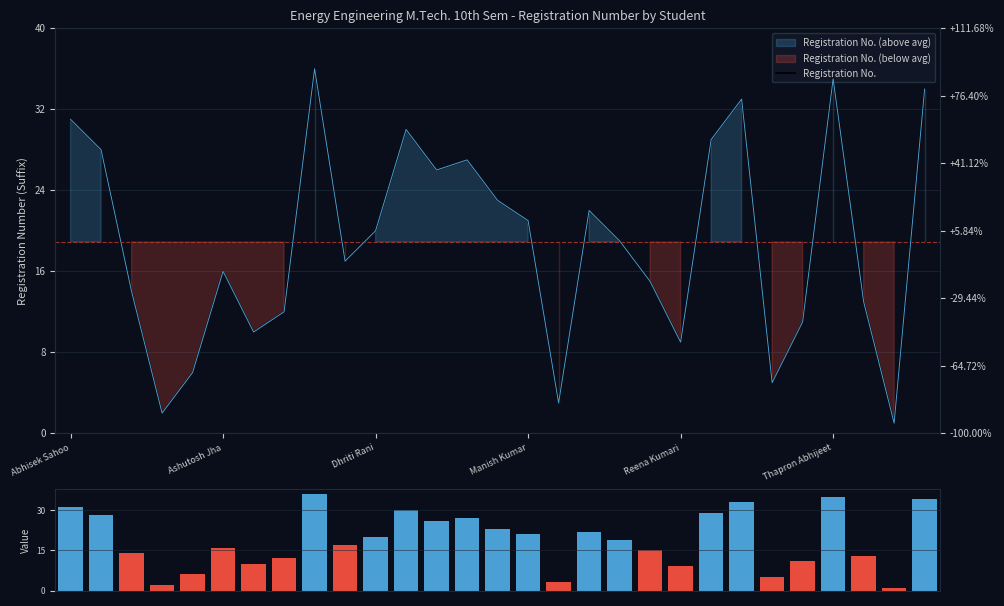

The Reg. No. Value series shows 58 at 8. True or false?

False